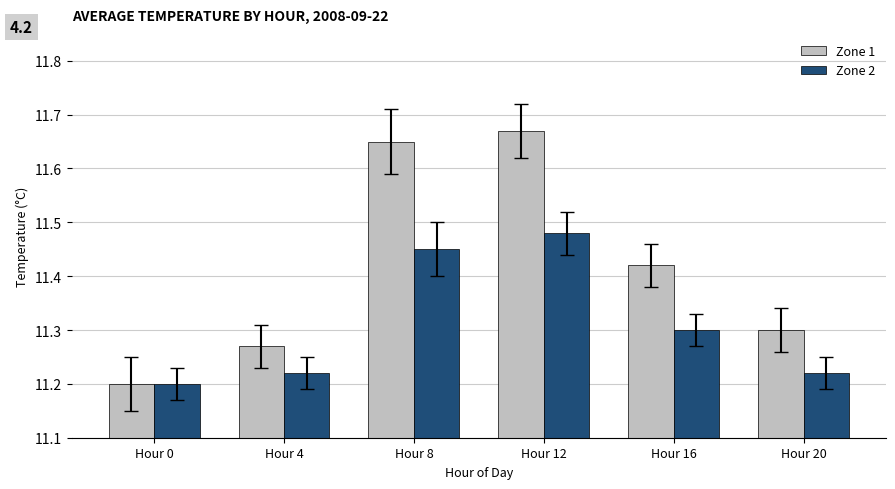

Is it true that Zone 2 equals 19.3 at Hour 0?

False